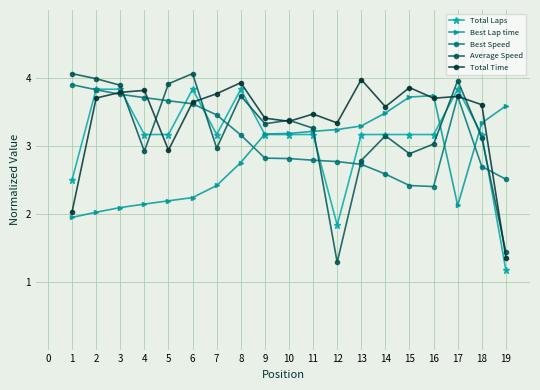

Which series has the largest range (max minus min)?

Average Speed